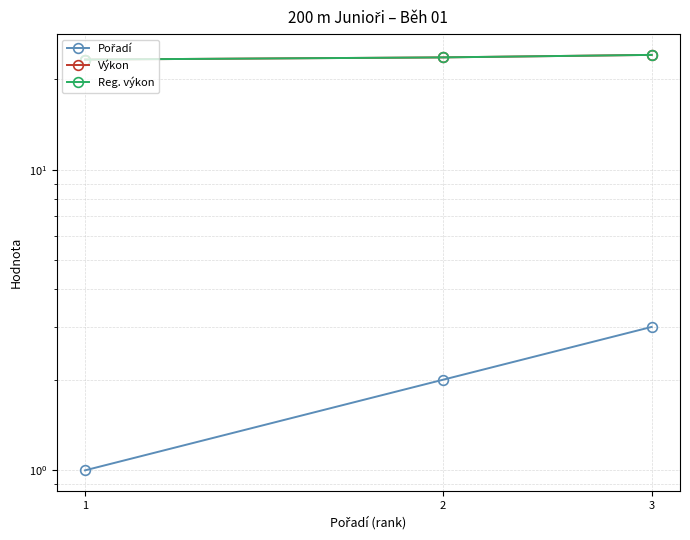

Between 2 and 3, which series saw the biggest shift?

Pořadí